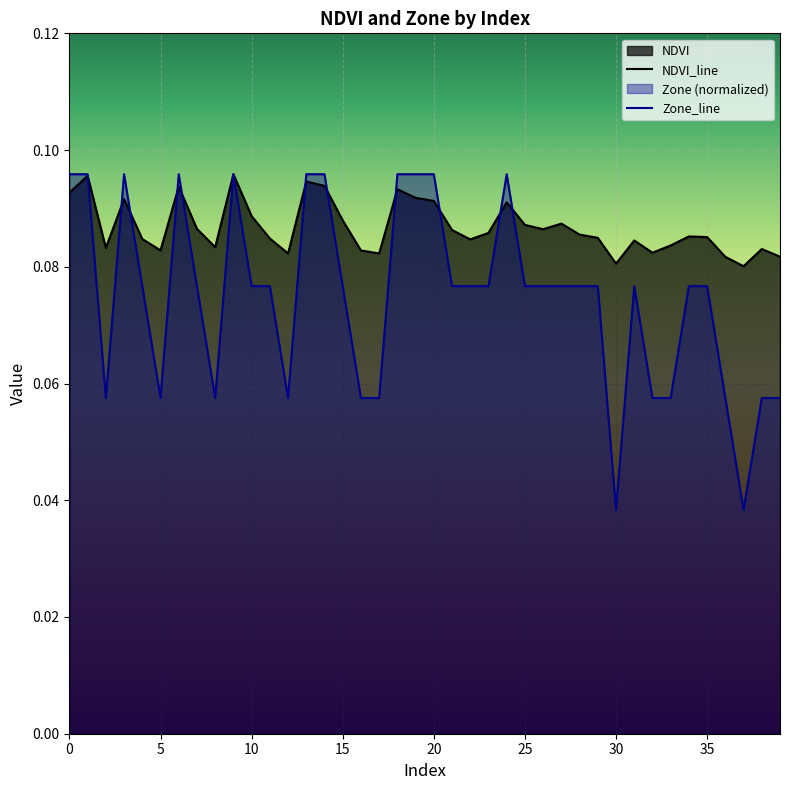

Which series has the widest spread of values?

Zone_line